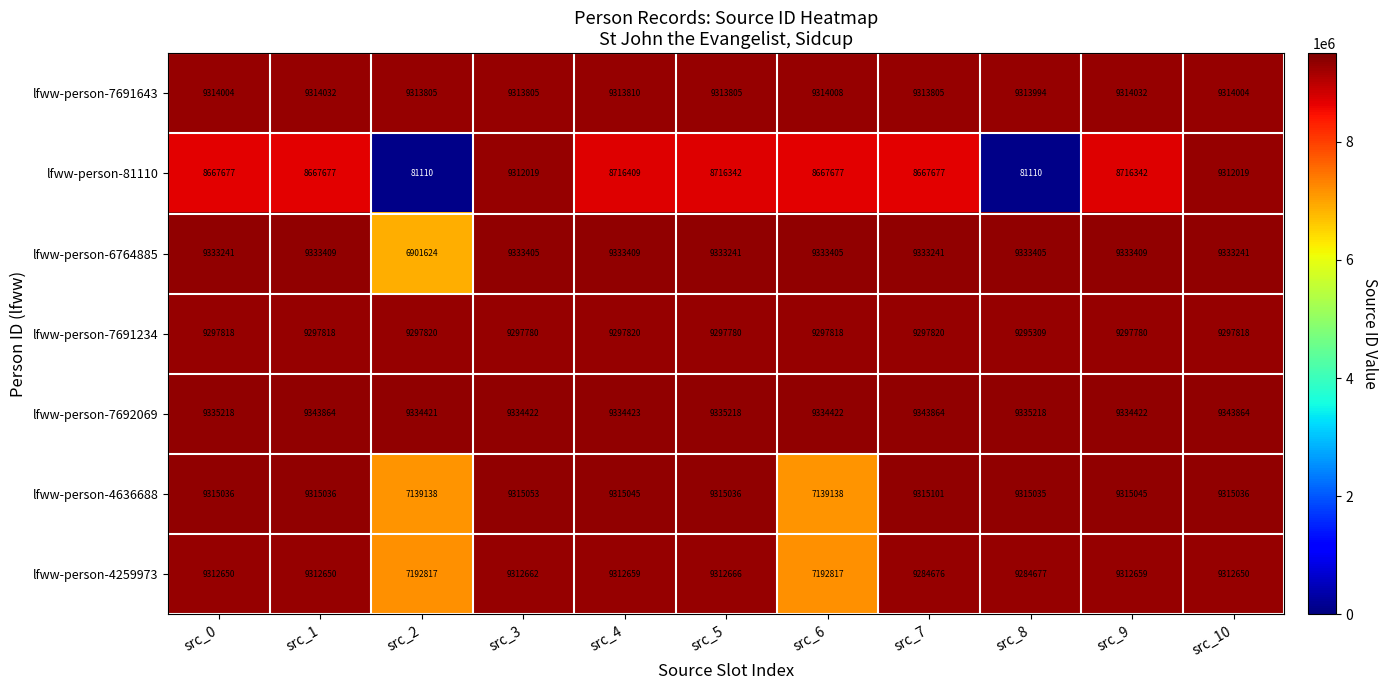

At which label does lfww-person-4259973 reach its peak?

src_5